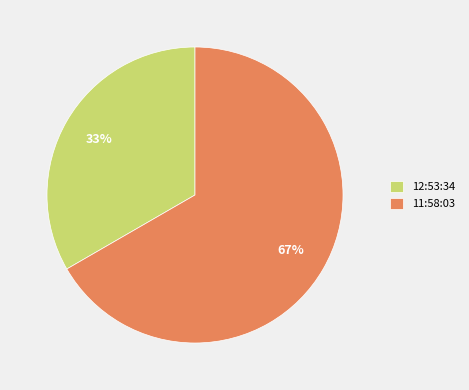

Does 11:58:03 represent more than half of the total?

Yes